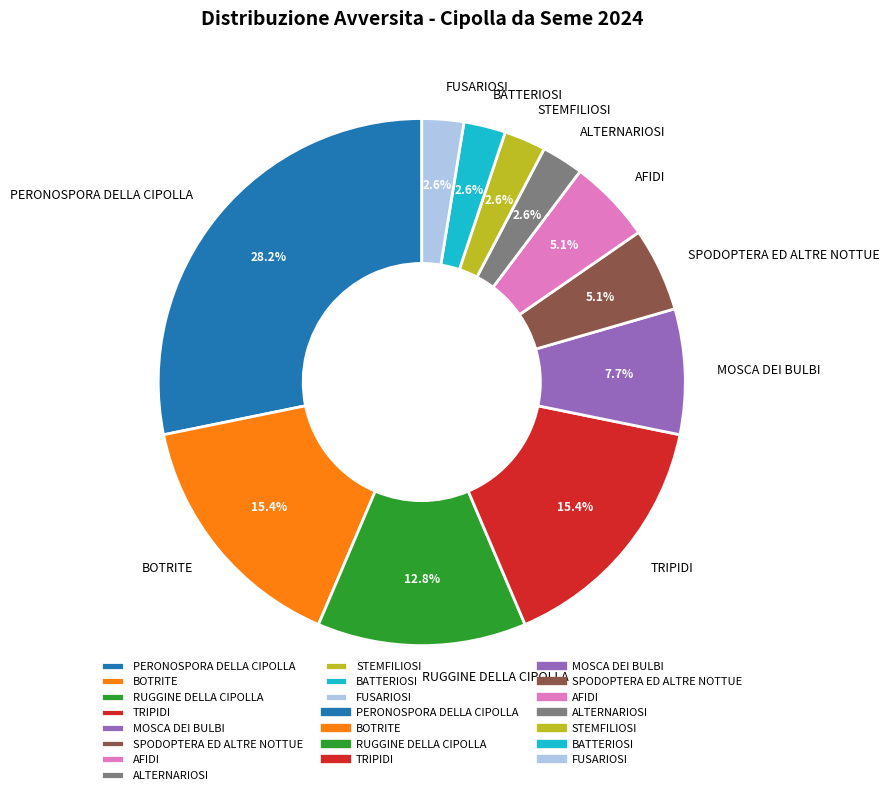

Which has a higher value, TRIPIDI or PERONOSPORA DELLA CIPOLLA?

PERONOSPORA DELLA CIPOLLA